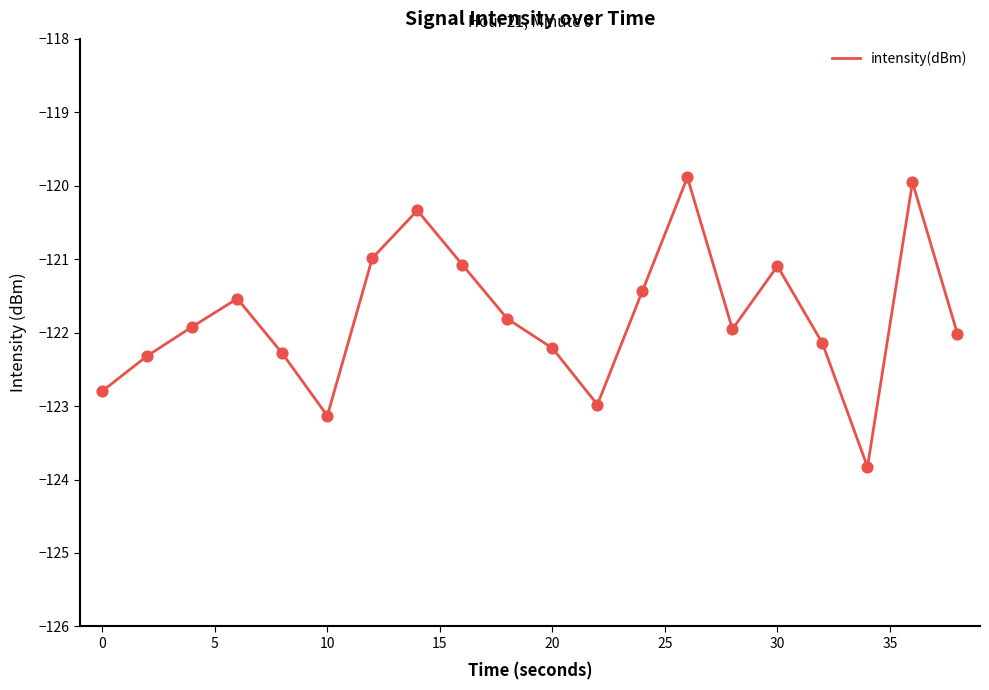

What is the difference between the maximum and minimum values?

3.9